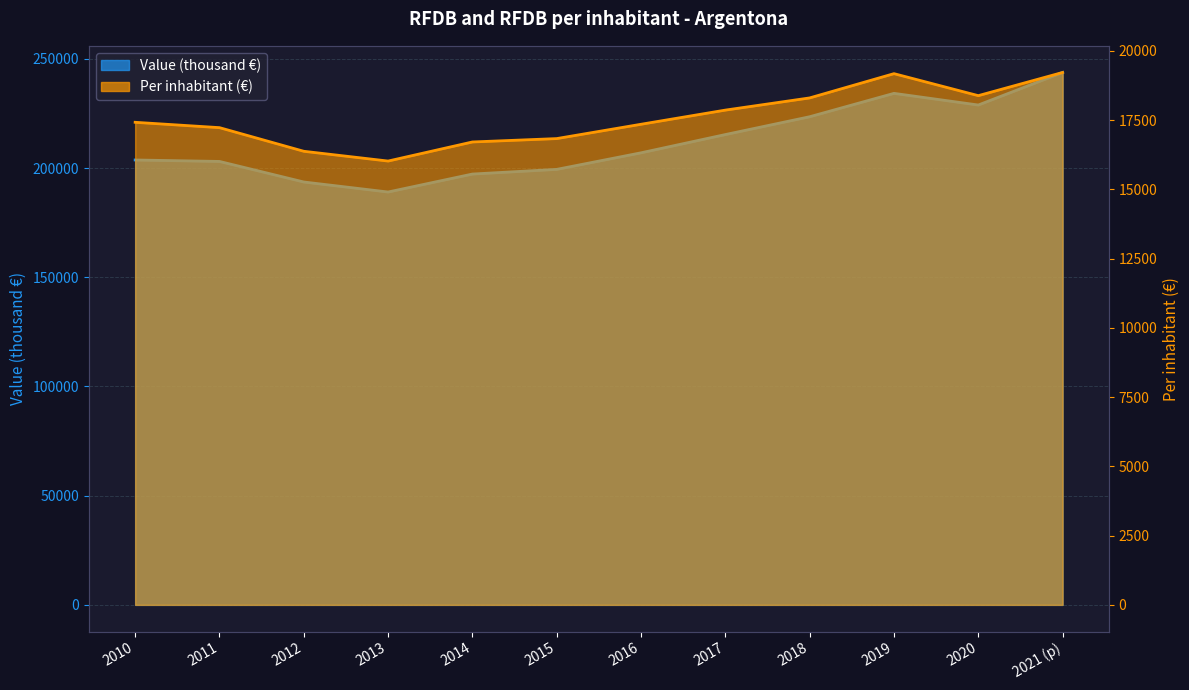

Rank the series at 2011 from highest to lowest value.

Value (thousand €), Per inhabitant (€)